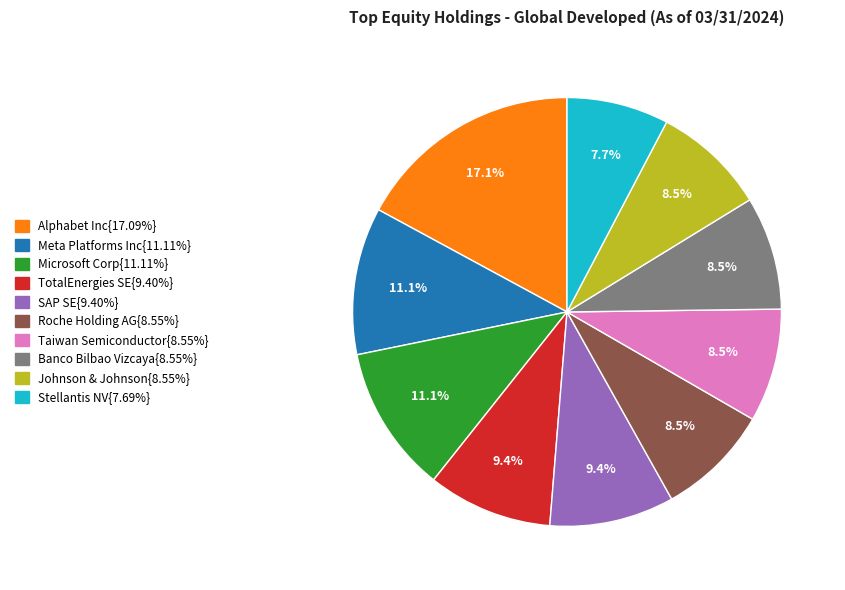

How many segments does this pie chart have?

10